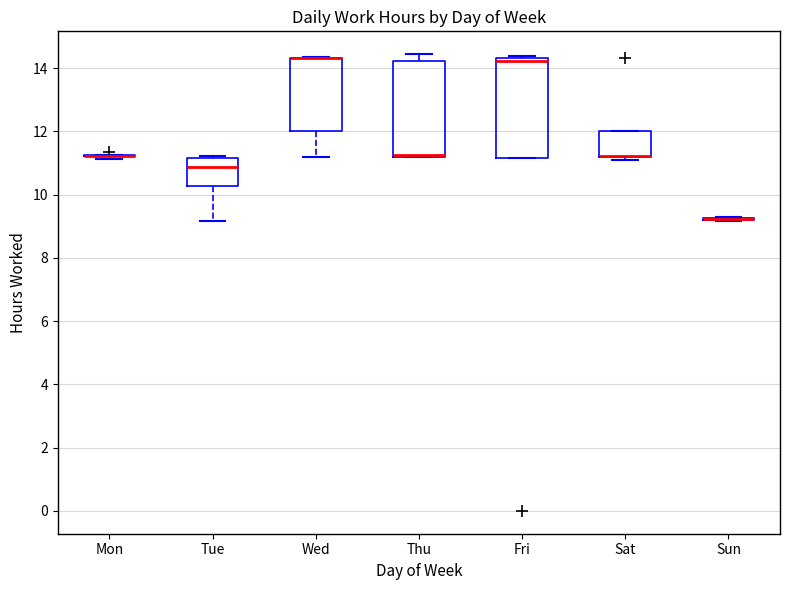

Reading left to right, read every box against the y-axis: the position of its median line, the range the box covers, and the ends of its whiskers. The values are not printed on the chart, so give them approximately, as read against the axis.

Mon: box collapsed to a line at 11.2, whiskers 11.2 to 11.2
Tue: median 10.8, box 10.2 to 11.2, whiskers 9.2 to 11.2 (just above the box's upper edge)
Wed: median 14.4 (drawn on the box's upper edge), box 12.0 to 14.4, whiskers 11.2 to 14.4
Thu: median 11.2 (just above the box's lower edge), box 11.2 to 14.2, whiskers 11.2 to 14.4
Fri: median 14.2, box 11.2 to 14.4, whiskers 11.2 to 14.4
Sat: median 11.2 (drawn on the box's lower edge), box 11.2 to 12.0, whiskers 11.2 (just below the box's lower edge) to 12.0
Sun: box collapsed to a line at 9.2, whiskers 9.2 to 9.2